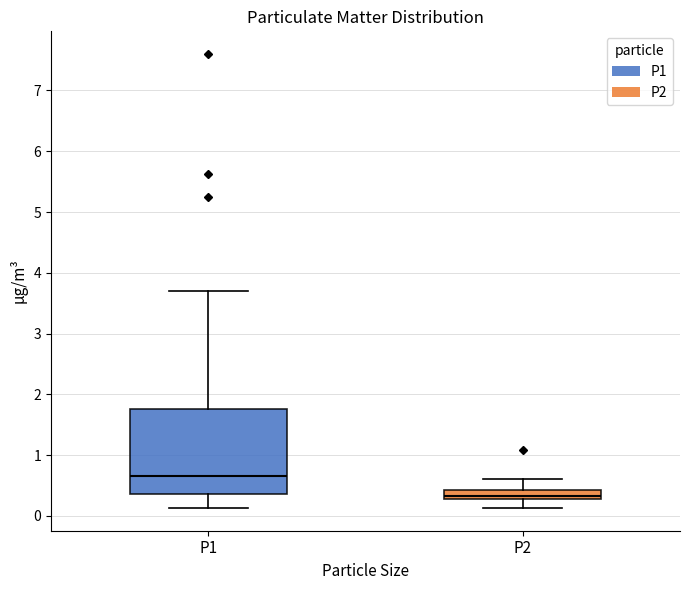

Which box has the highest median line?

P1